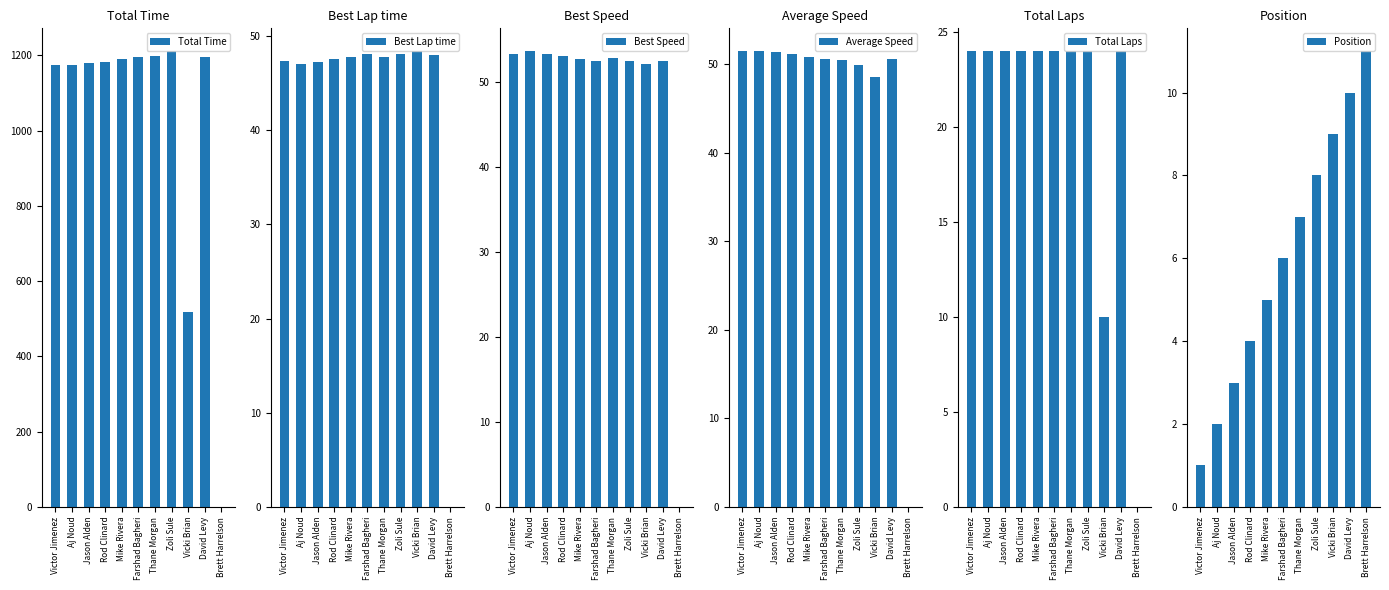

Is the value of Average Speed at Aj Noud greater than the value of Total Time at David Levy?

No